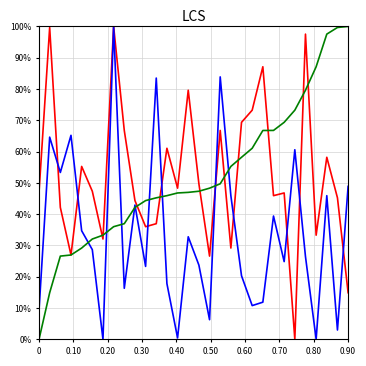

What is the maximum value shown in the chart?

100.0